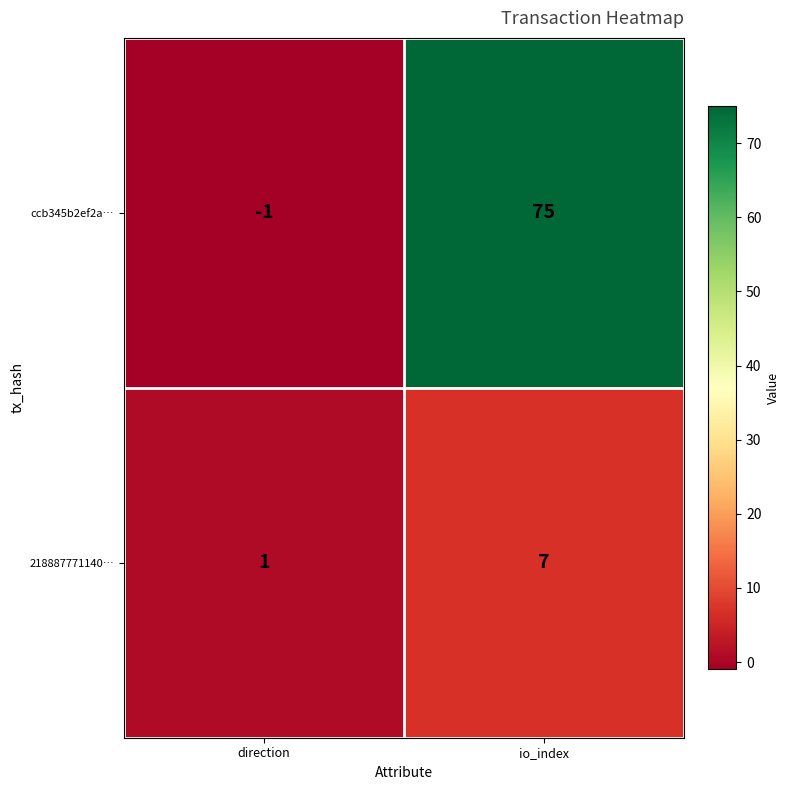

Which series has the largest range (max minus min)?

ccb345b2ef2a…